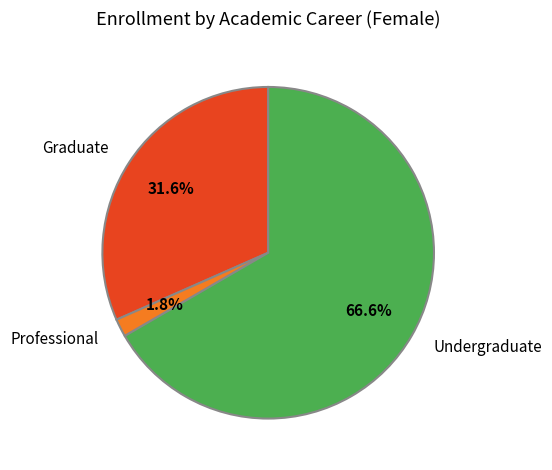

Count the number of slices in the pie.

3